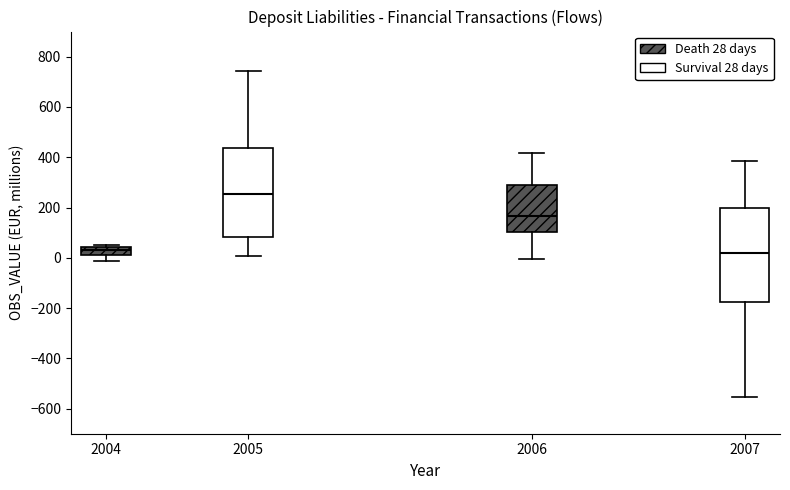

Reading left to right, transcribe this box plot: for each box, give where its median line is, the range the box spans, and where its two whiskers end, as read against the y-axis. The values are not printed on the chart, so give them approximately, as read against the axis.

2004: median 40 (just below the box's upper edge), box 0 to 40, whiskers -20 to 60
2005: median 260, box 80 to 440, whiskers 0 to 740
2006: median 160, box 100 to 280, whiskers 0 to 420
2007: median 20, box -180 to 200, whiskers -560 to 380